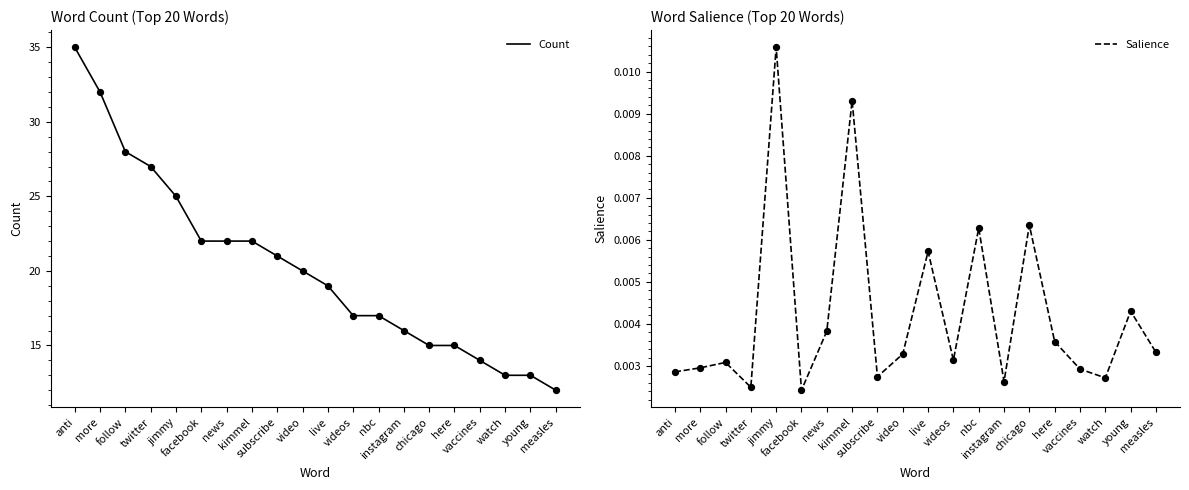

What are all the series names shown in the legend?

Count, Salience